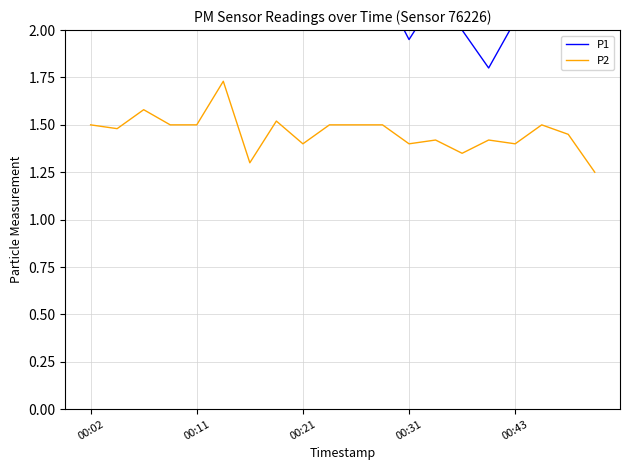

Is the value of P2 at 6 greater than the value of P1 at 13?

No